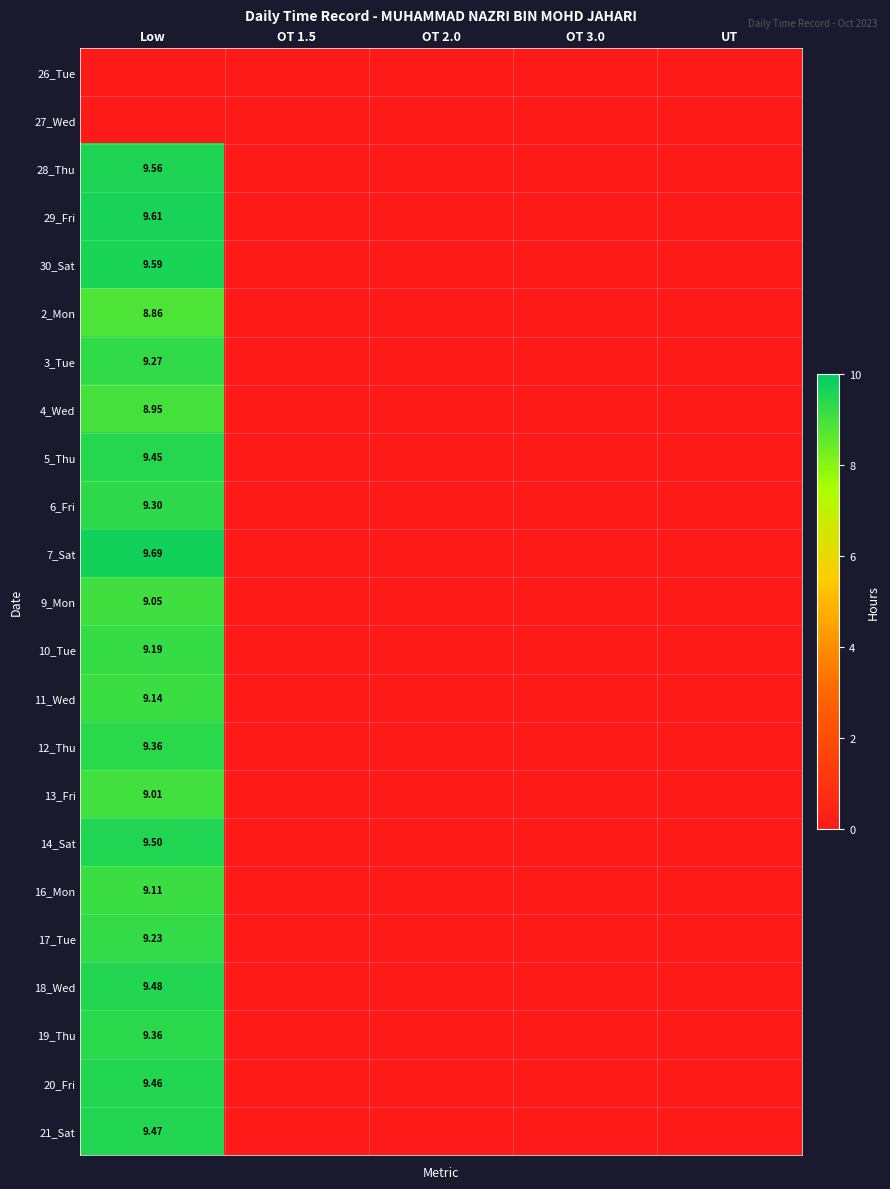

At UT, list the series in order from largest to smallest.

26_Tue, 27_Wed, 28_Thu, 29_Fri, 30_Sat, 2_Mon, 3_Tue, 4_Wed, 5_Thu, 6_Fri, 7_Sat, 9_Mon, 10_Tue, 11_Wed, 12_Thu, 13_Fri, 14_Sat, 16_Mon, 17_Tue, 18_Wed, 19_Thu, 20_Fri, 21_Sat